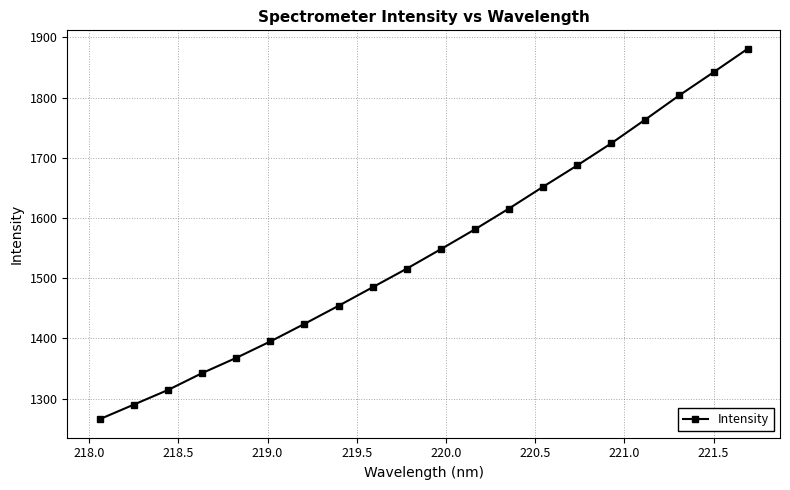

What is the maximum value shown in the chart?

1880.9